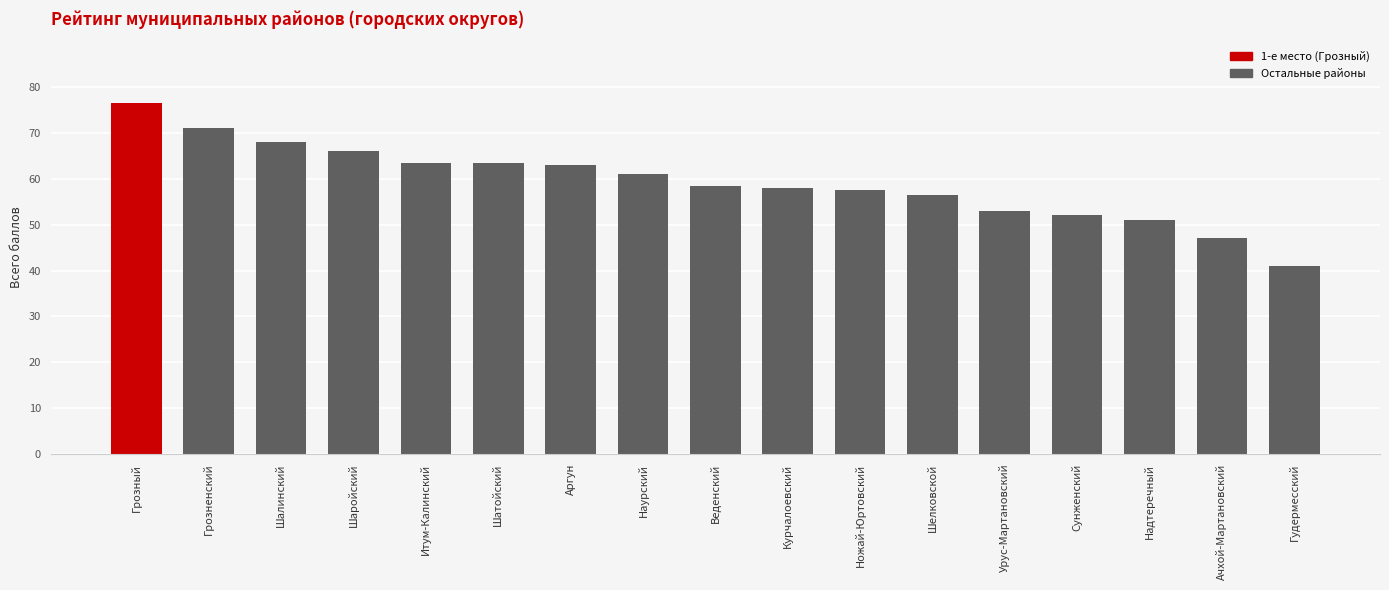

Reading left to right, what are all the values shown in this chart?

Грозный=76.5	Грозненский=71.0	Шалинский=68.0	Шаройский=66.0	Итум-Калинский=63.5	Шатойский=63.5	Аргун=63.0	Наурский=61.0	Веденский=58.5	Курчалоевский=58.0	Ножай-Юртовский=57.5	Шелковской=56.5	Урус-Мартановский=53.0	Сунженский=52.0	Надтеречный=51.0	Ачхой-Мартановский=47.0	Гудермесский=41.0